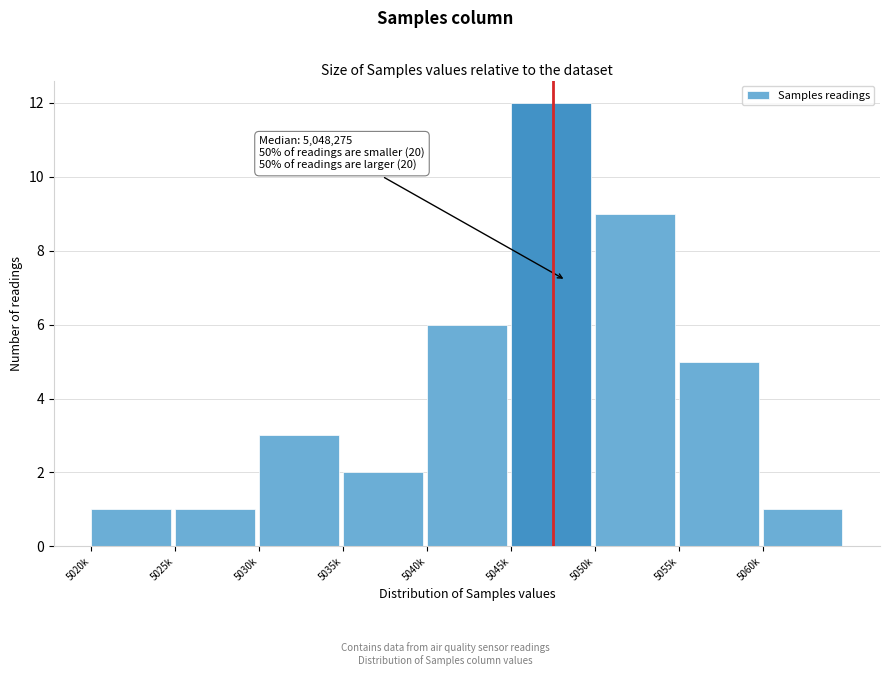

Reading left to right, transcribe all the data shown in this chart.

5020k=1	5025k=1	5030k=3	5035k=2	5040k=6	5045k=12	5050k=9	5055k=5	5060k=1